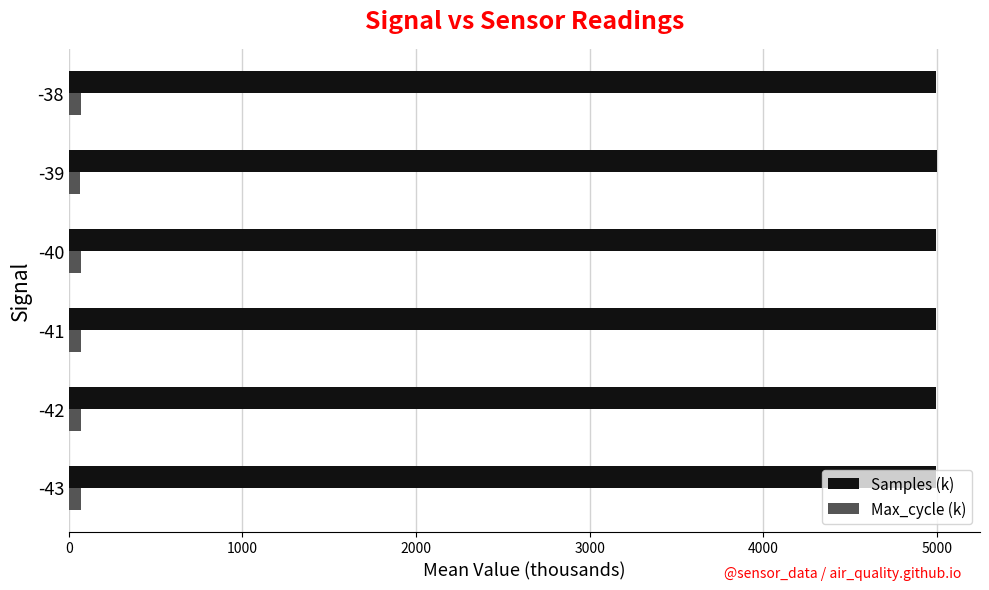

List the series in order of their overall mean, highest first.

Samples (k), Max_cycle (k)